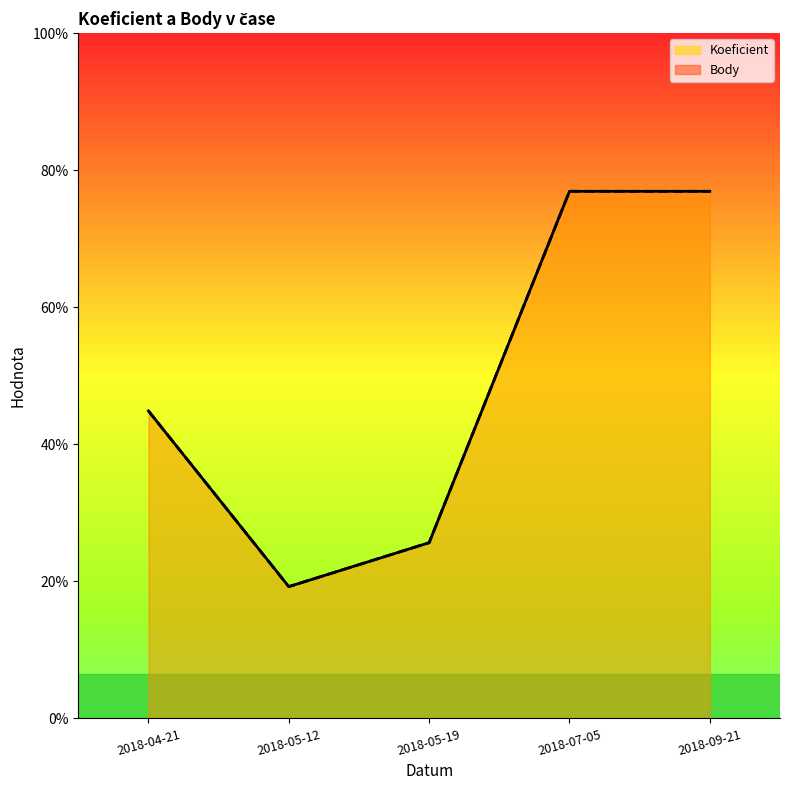

True or false: Body and Koeficient intersect in this chart.

False